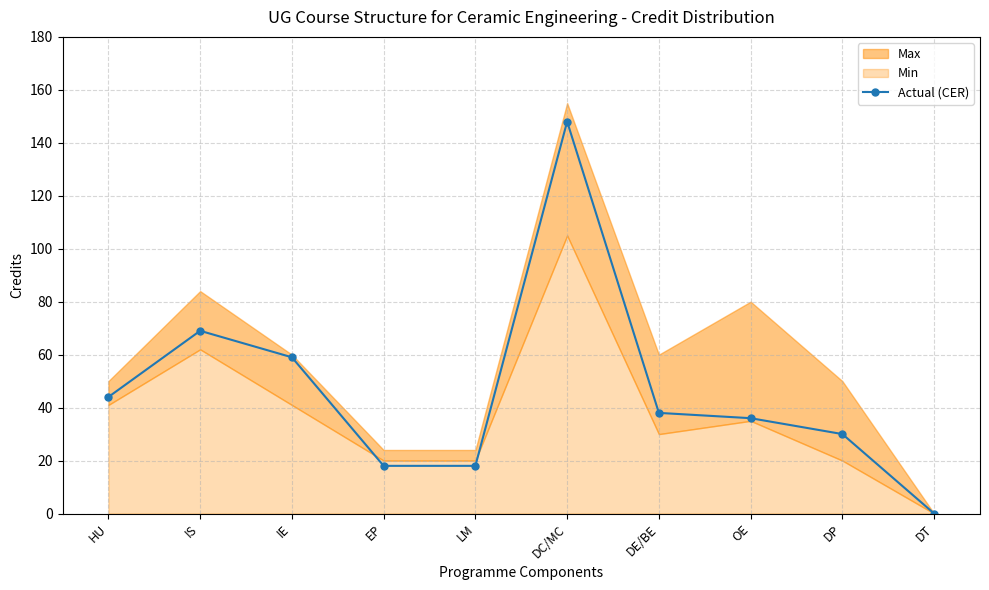

Where is the first local maximum?

IS